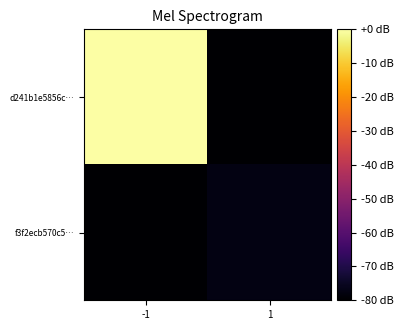

What is the difference between the highest and lowest values at -1?

80.0